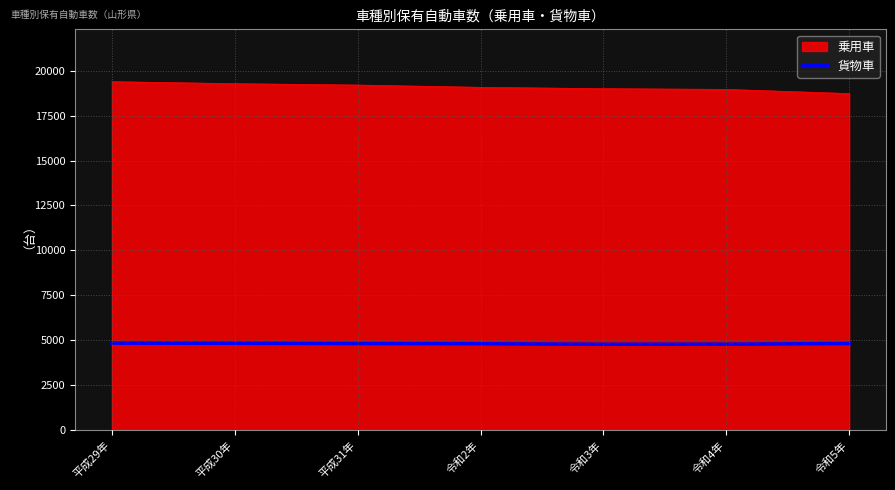

What is the maximum value for 乗用車?

19383